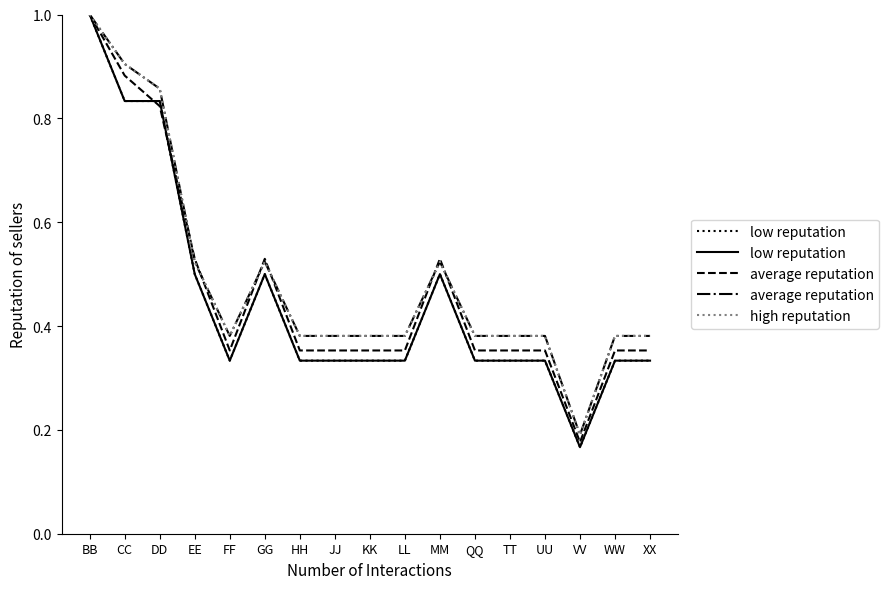

What is the highest value of the high reputation series?

1.0